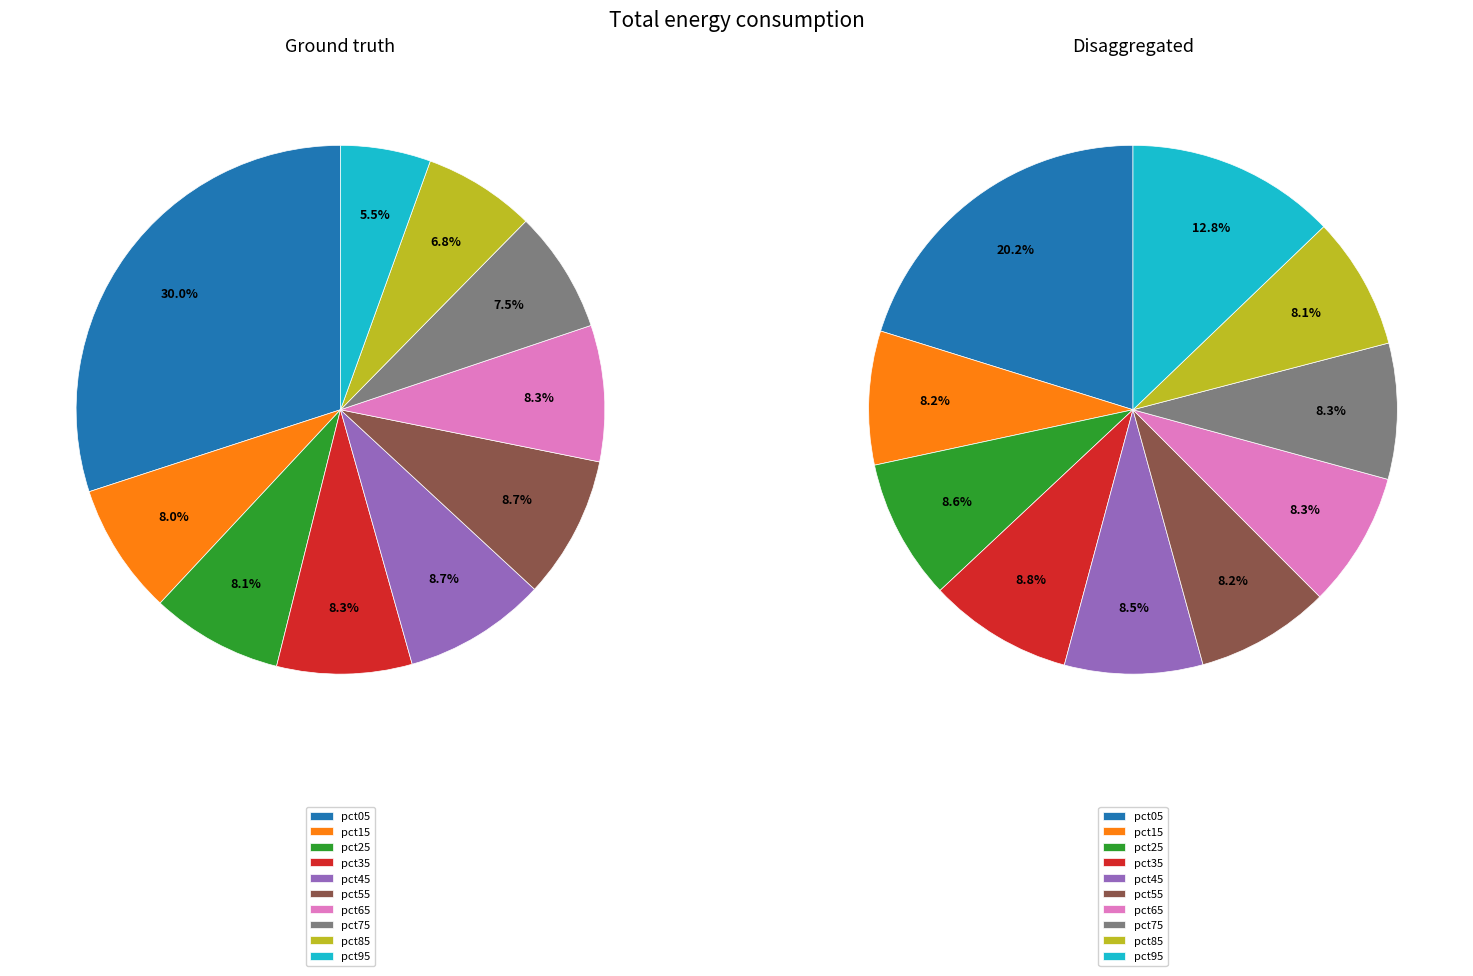

Count the number of slices in the pie.

10